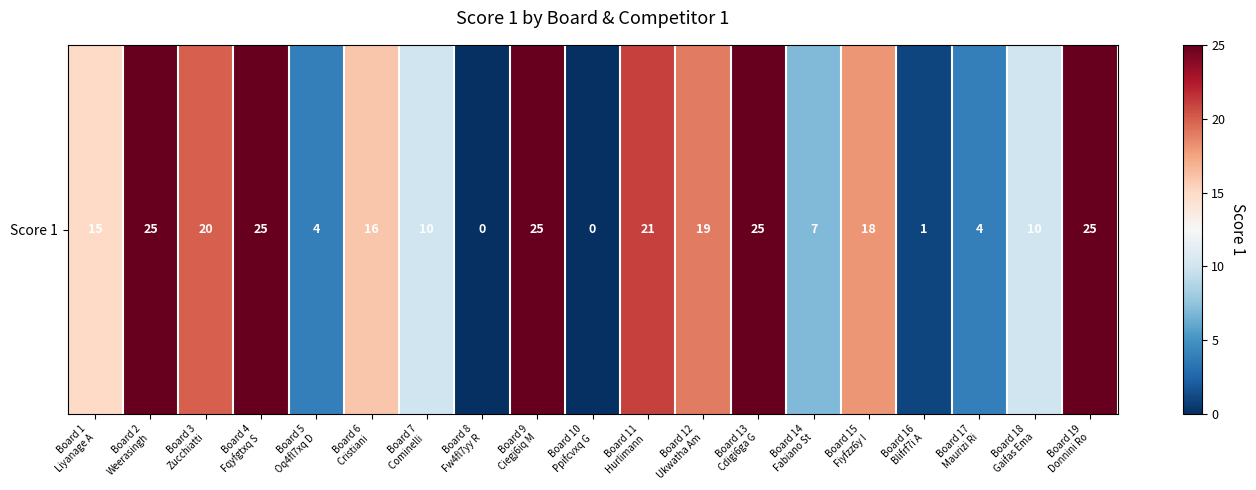

What is the sum of all values?

270